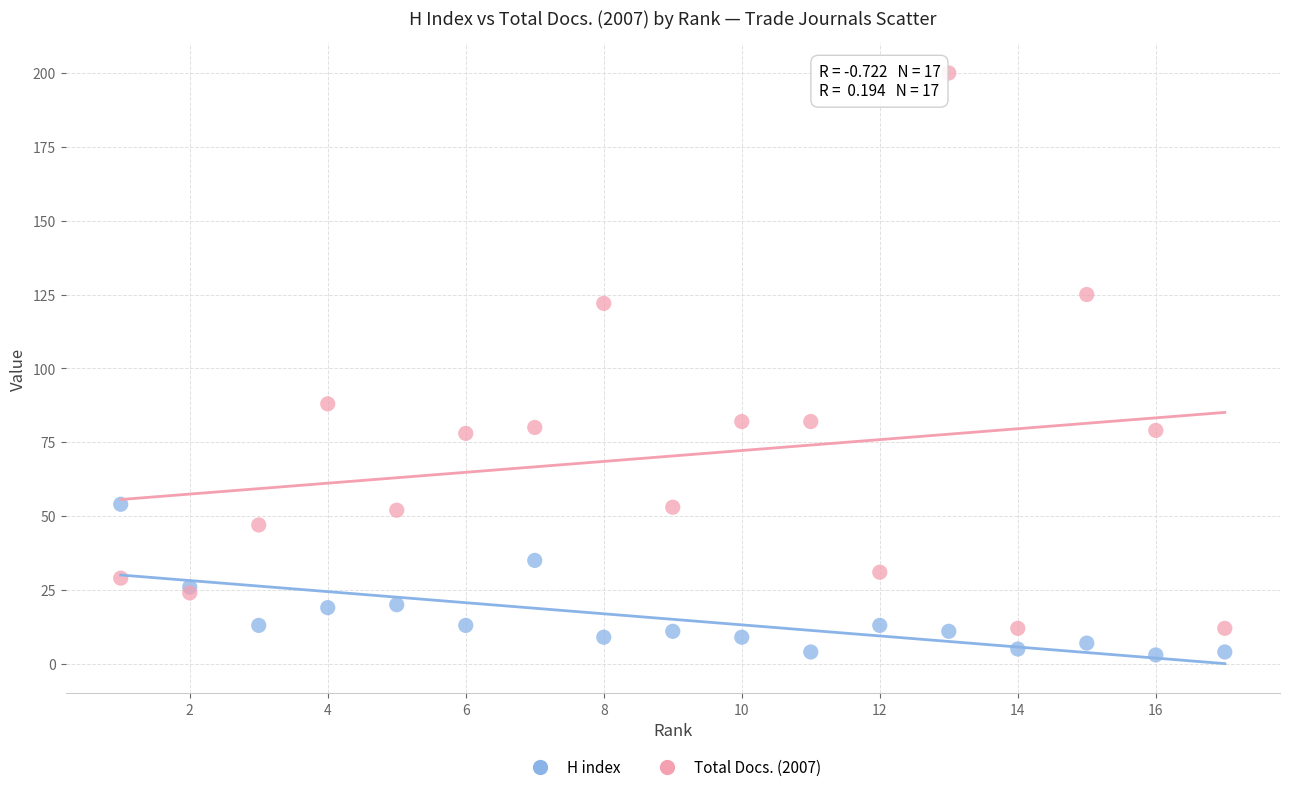

Which series contains the lowest Y value?

H index